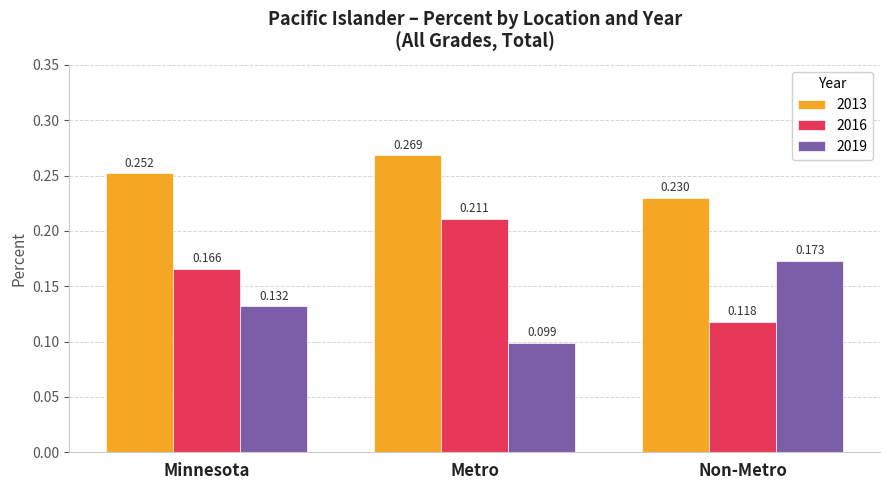

What is the label of the 2nd bar from the left?

Metro